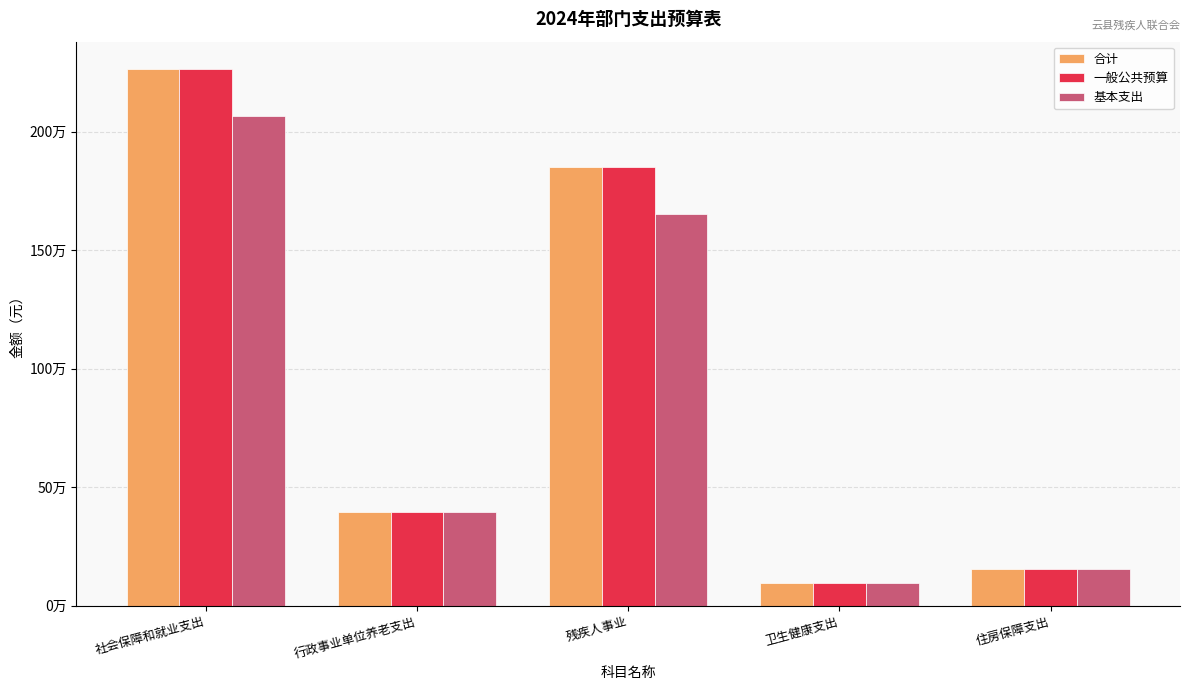

What is the difference between the maximum and minimum values in the 基本支出 series?

1969107.2